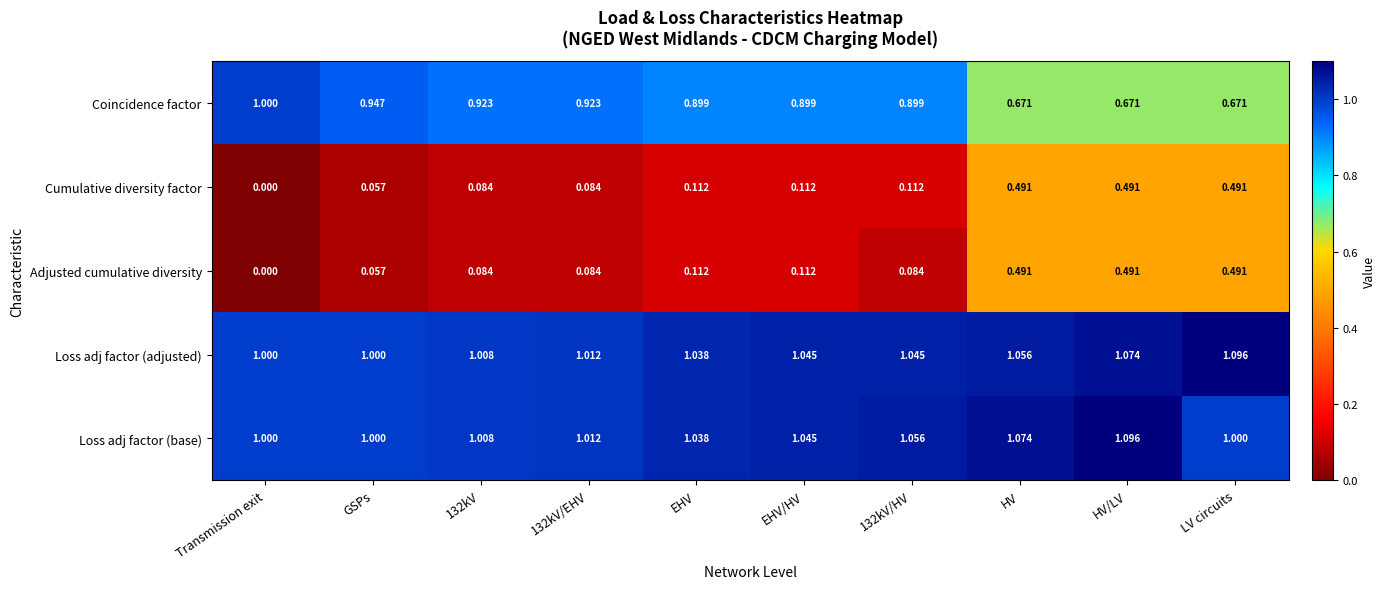

At which label is Cumulative diversity factor closest to 0?

Transmission exit